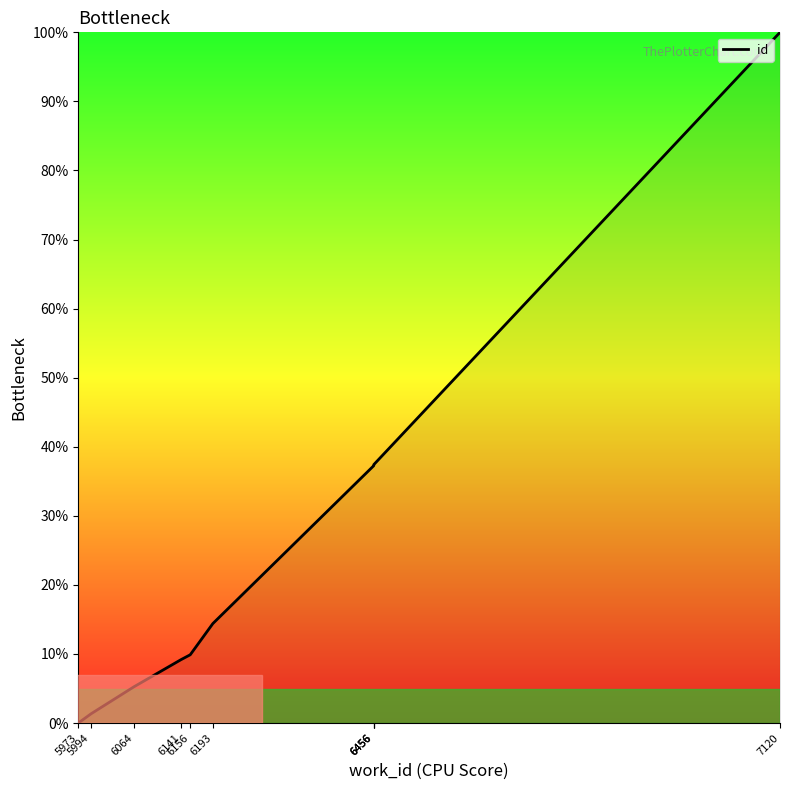

List the labels in order of value, smallest first.

5973, 5994, 6064, 6141, 6156, 6193, 6456, 6456, 6456, 7120